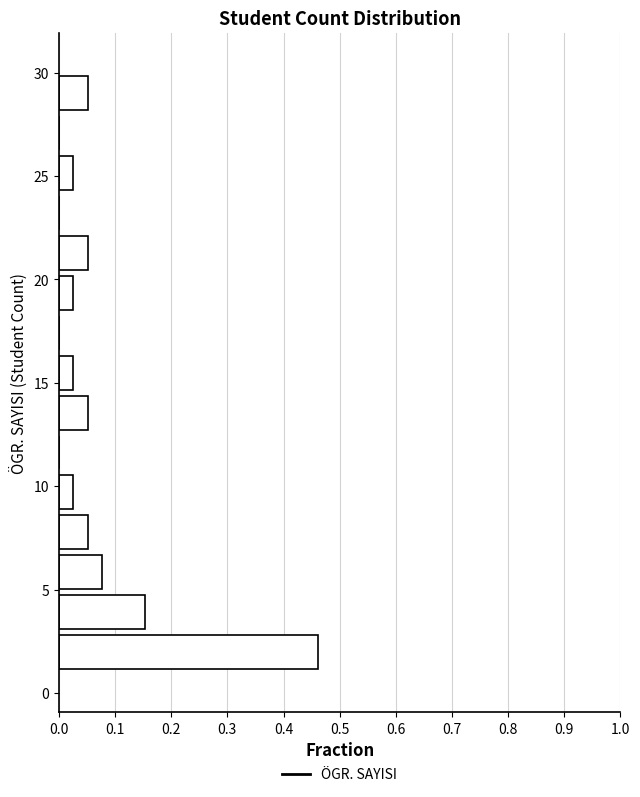

Around what value on the y-axis is the longest bar? Give the approximate position of its centre, as read against the axis.

2.0